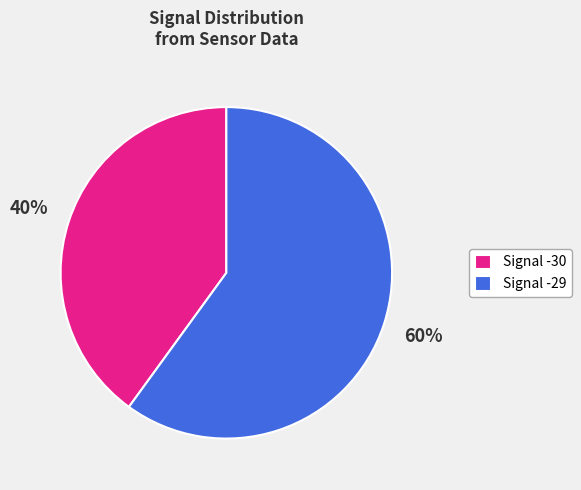

Is Signal -29 the majority of the pie?

Yes